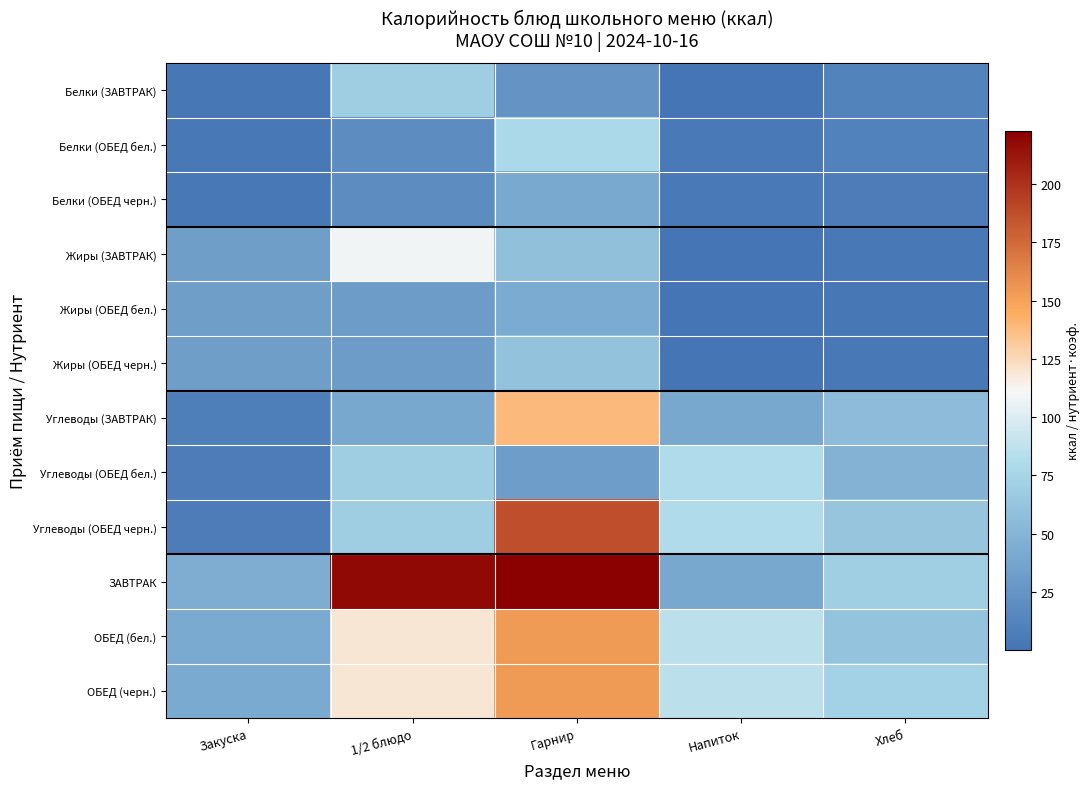

Reading left to right, extract all data points from this chart.

Белки (ЗАВТРАК): Закуска=2.6	1/2 блюдо=69.0	Гарнир=25.0	Напиток=0.2	Хлеб=12.2
Белки (ОБЕД бел.): Закуска=2.9	1/2 блюдо=18.4	Гарнир=78.9	Напиток=4.2	Хлеб=10.6
Белки (ОБЕД черн.): Закуска=2.9	1/2 блюдо=18.4	Гарнир=41.7	Напиток=4.2	Хлеб=6.9
Жиры (ЗАВТРАК): Закуска=33.0	1/2 блюдо=108.5	Гарнир=59.0	Напиток=0.1	Хлеб=2.9
Жиры (ОБЕД бел.): Закуска=32.9	1/2 блюдо=31.1	Гарнир=43.4	Напиток=0.5	Хлеб=2.5
Жиры (ОБЕД черн.): Закуска=32.9	1/2 блюдо=31.1	Гарнир=60.3	Напиток=0.5	Хлеб=3.1
Углеводы (ЗАВТРАК): Закуска=8.7	1/2 блюдо=40.5	Гарнир=138.7	Напиток=40.6	Хлеб=55.2
Углеводы (ОБЕД бел.): Закуска=6.8	1/2 блюдо=69.6	Гарнир=31.5	Напиток=80.7	Хлеб=48.3
Углеводы (ОБЕД черн.): Закуска=6.8	1/2 блюдо=69.6	Гарнир=186.4	Напиток=80.7	Хлеб=62.7
ЗАВТРАК: Закуска=44.4	1/2 блюдо=217.9	Гарнир=222.7	Напиток=40.9	Хлеб=70.2
ОБЕД (бел.): Закуска=42.5	1/2 блюдо=119.0	Гарнир=153.8	Напиток=85.4	Хлеб=61.5
ОБЕД (черн.): Закуска=42.5	1/2 блюдо=119.0	Гарнир=153.8	Напиток=85.4	Хлеб=72.7